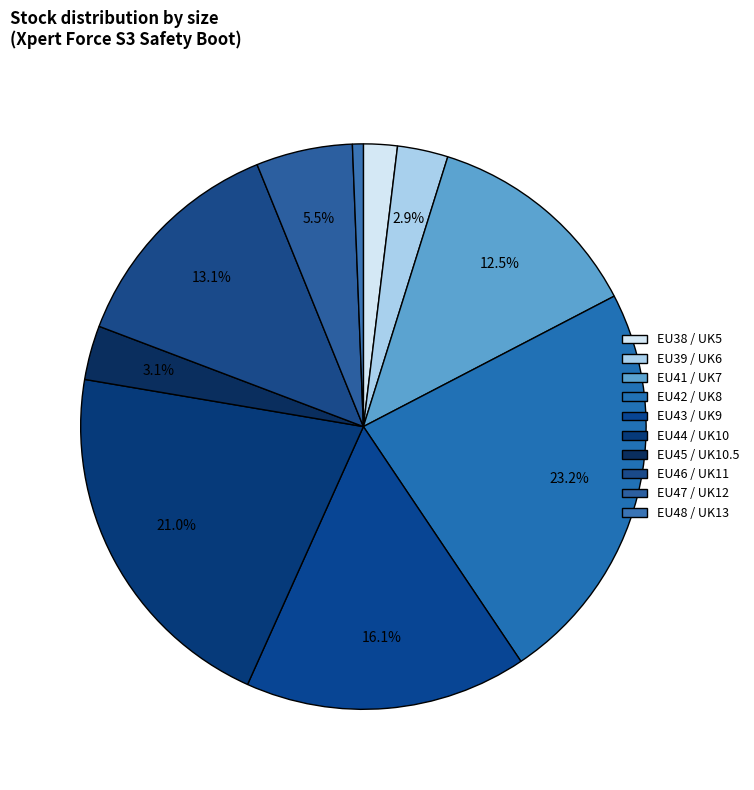

What percentage do EU43 / UK9 and EU39 / UK6 together represent?

19.0%